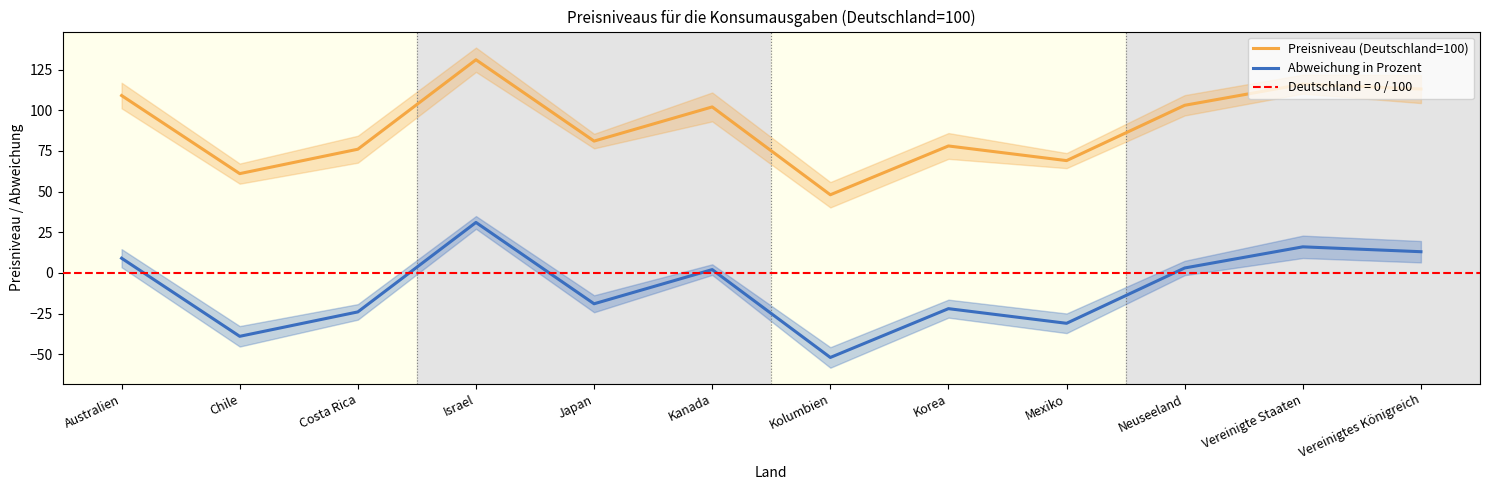

True or false: Preisniveau (Deutschland=100) and Abweichung in Prozent intersect in this chart.

False